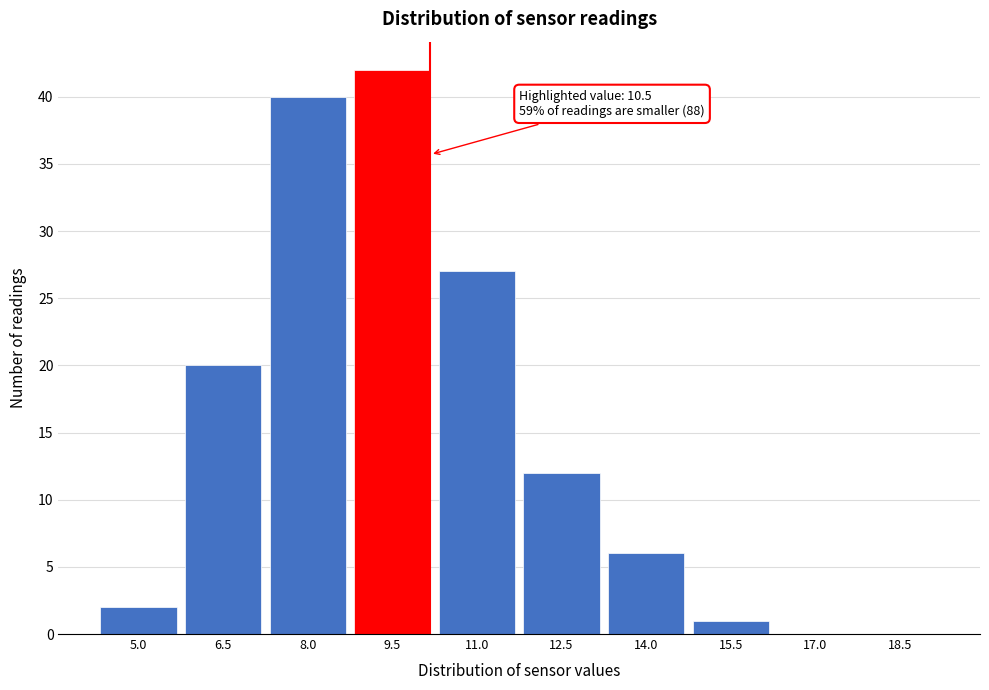

Reading left to right, what are all the values shown in this chart?

5.0=2	6.5=20	8.0=40	9.5=42	11.0=27	12.5=12	14.0=6	15.5=1	17.0=0	18.5=0